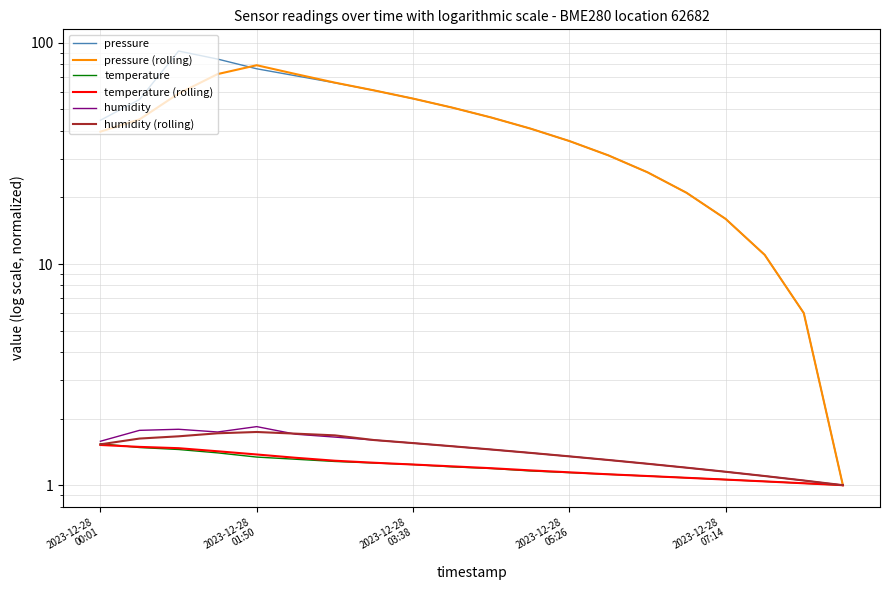

Which series has the largest range (max minus min)?

pressure